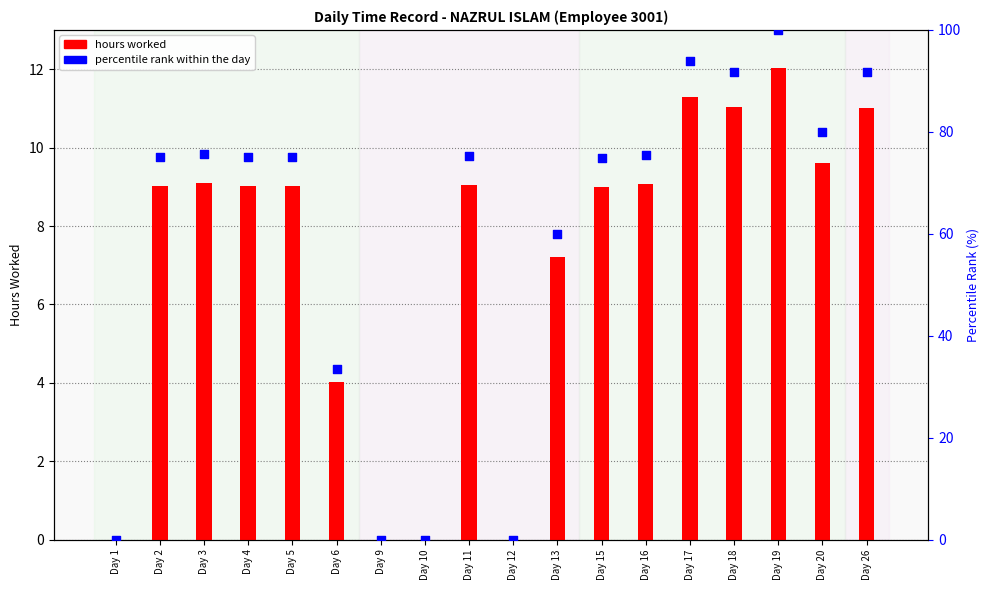

Which series has the widest spread of Y values?

percentile rank within the day